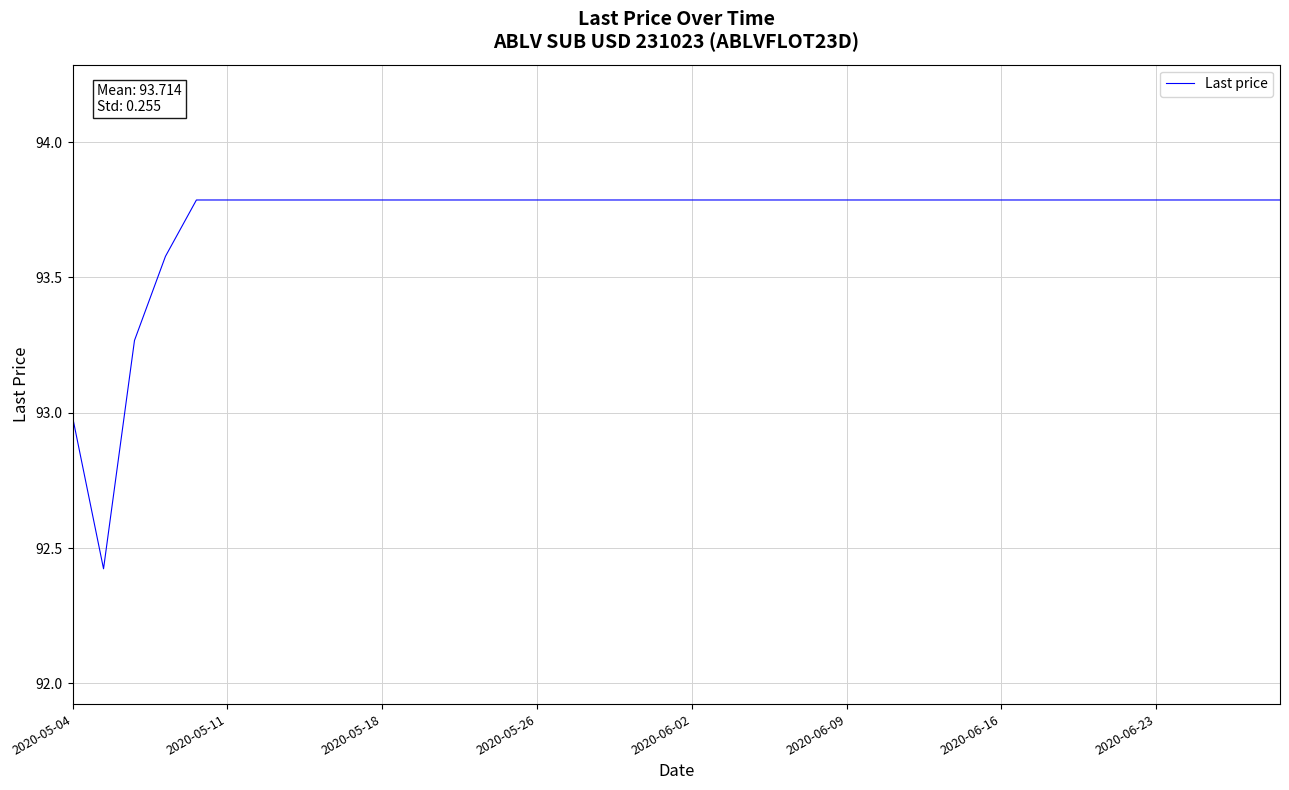

What is the maximum value shown in the chart?

93.8